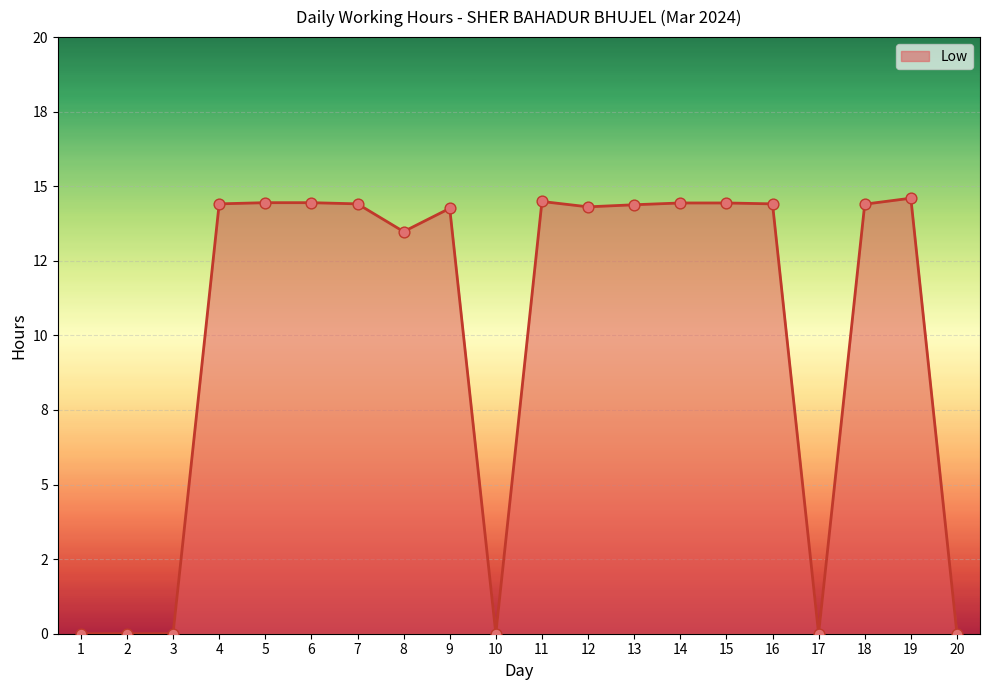

Which has a higher value, 4 or 7?

4